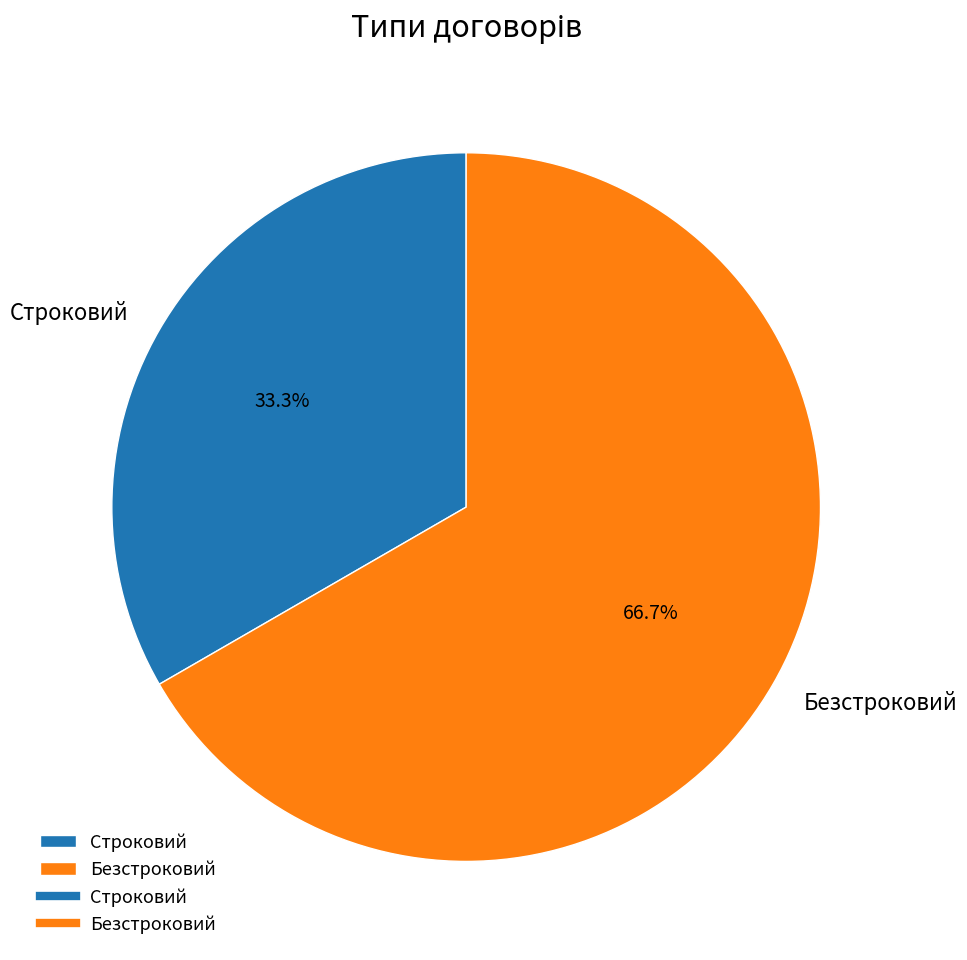

Which slice is the largest?

Безстроковий